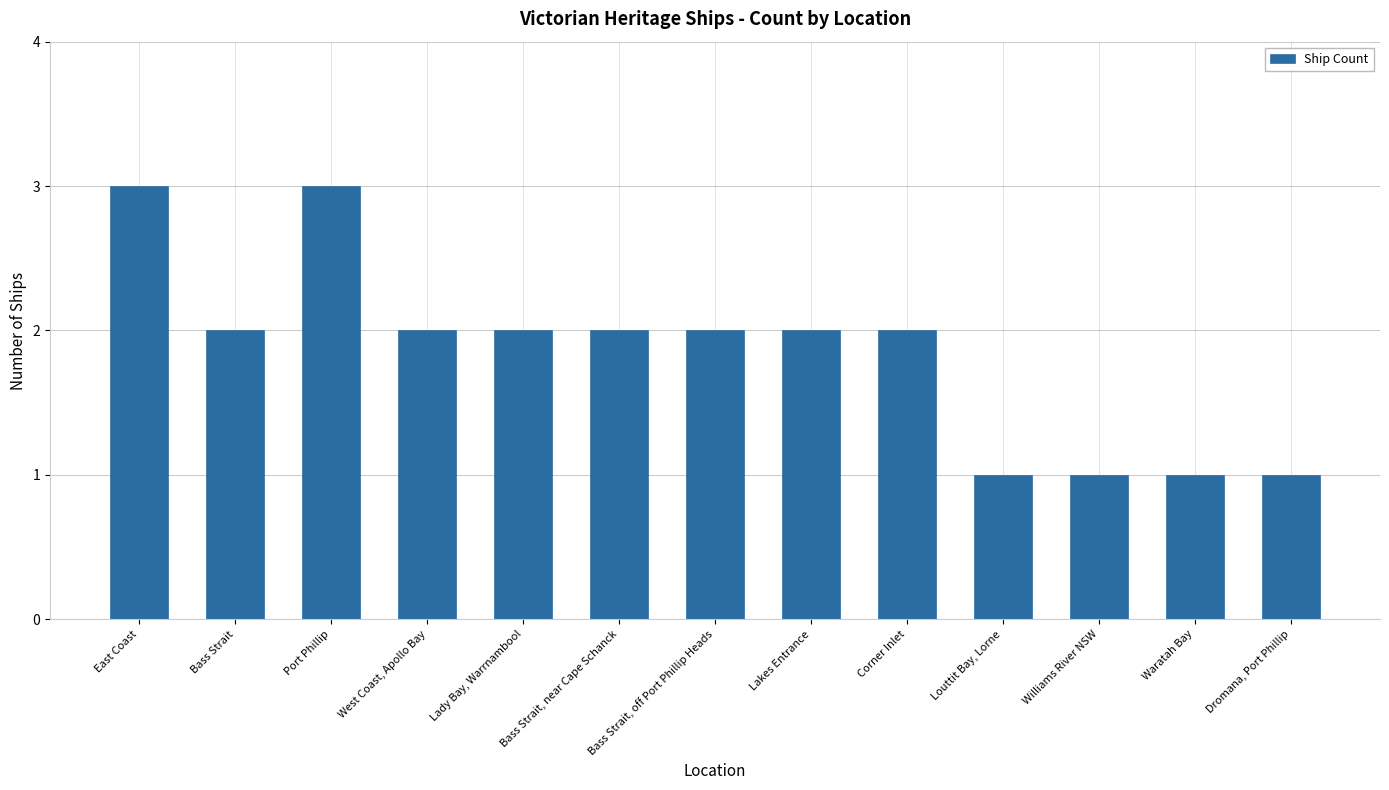

What is the average value?

2